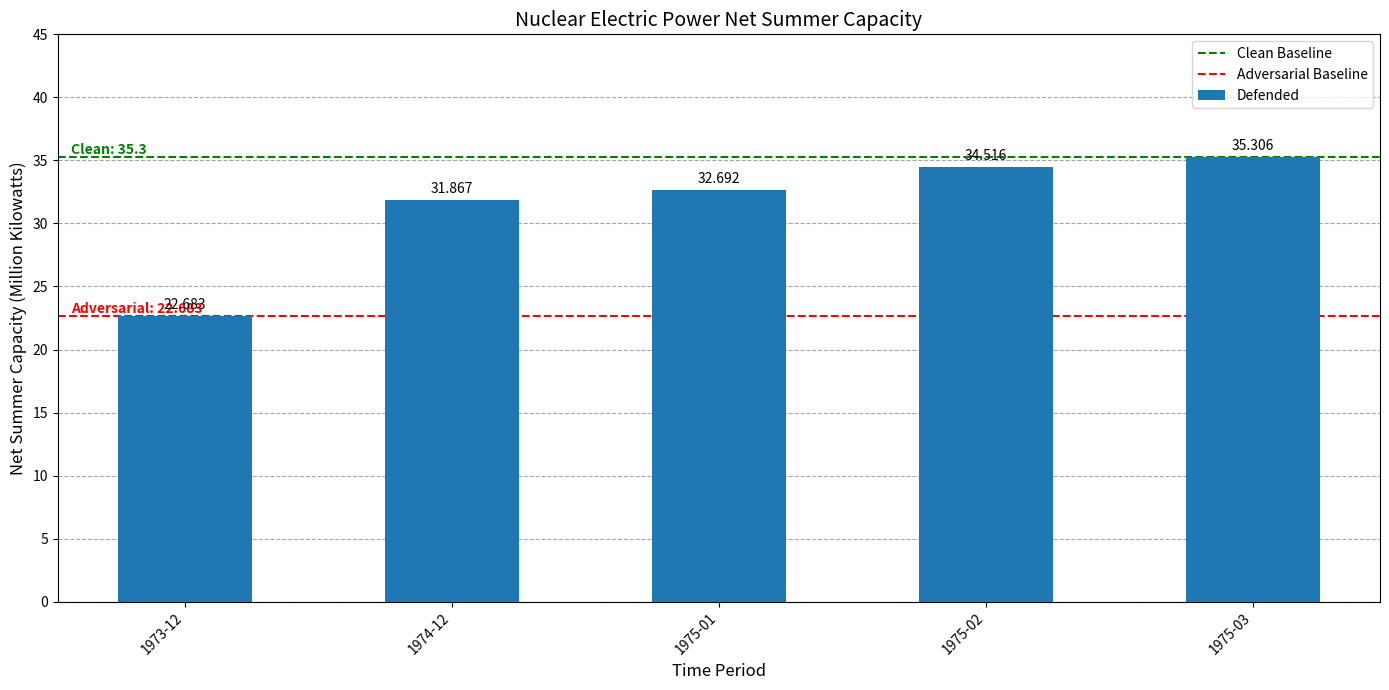

What is the label of the 5th bar from the left?

1975-03